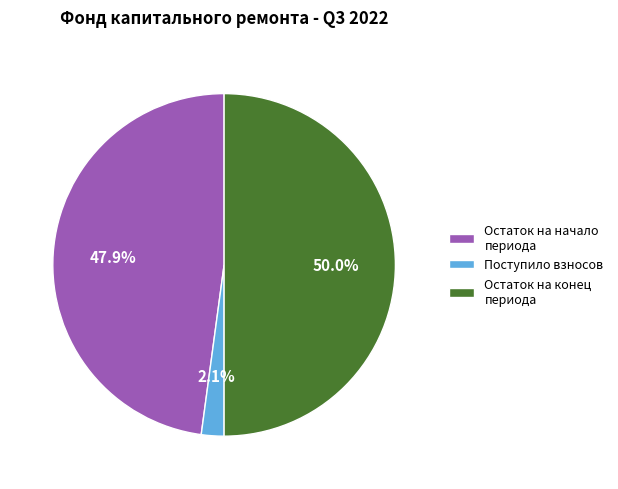

Does Остаток на начало периода account for over 50% of the chart?

No